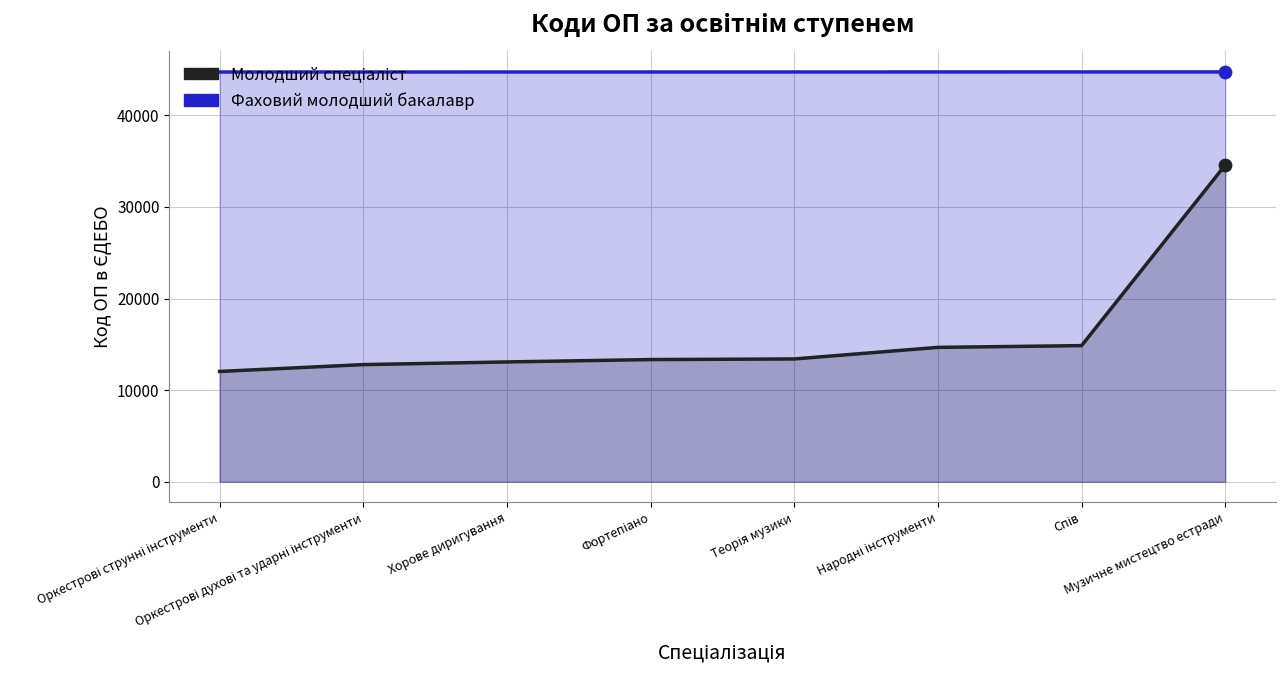

Which series contains the lowest Y value?

Молодший спеціаліст